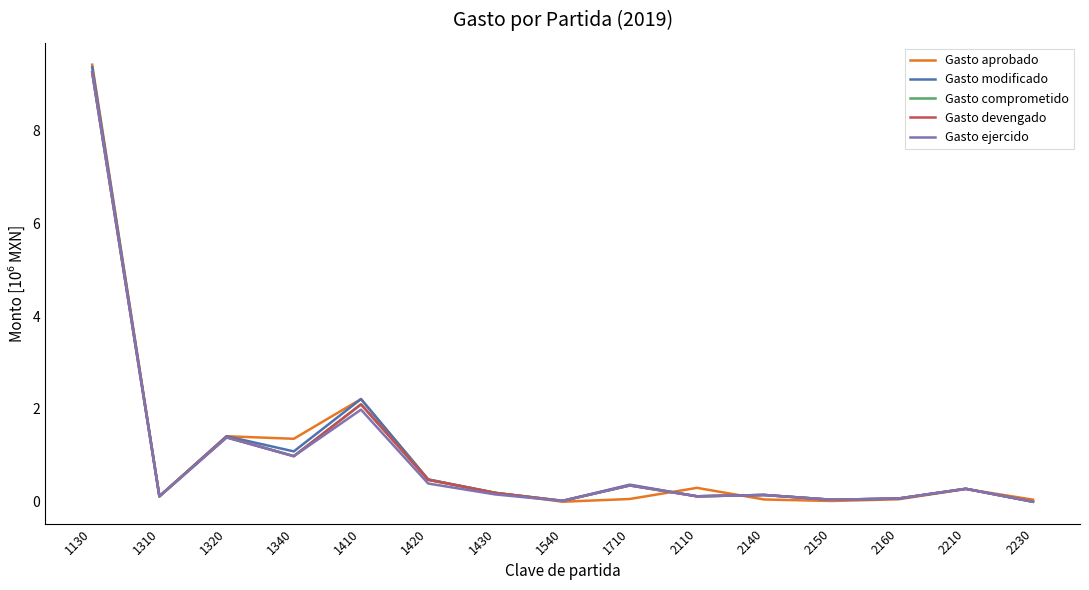

The value of Gasto devengado at 2210 is 0.5. True or false?

False